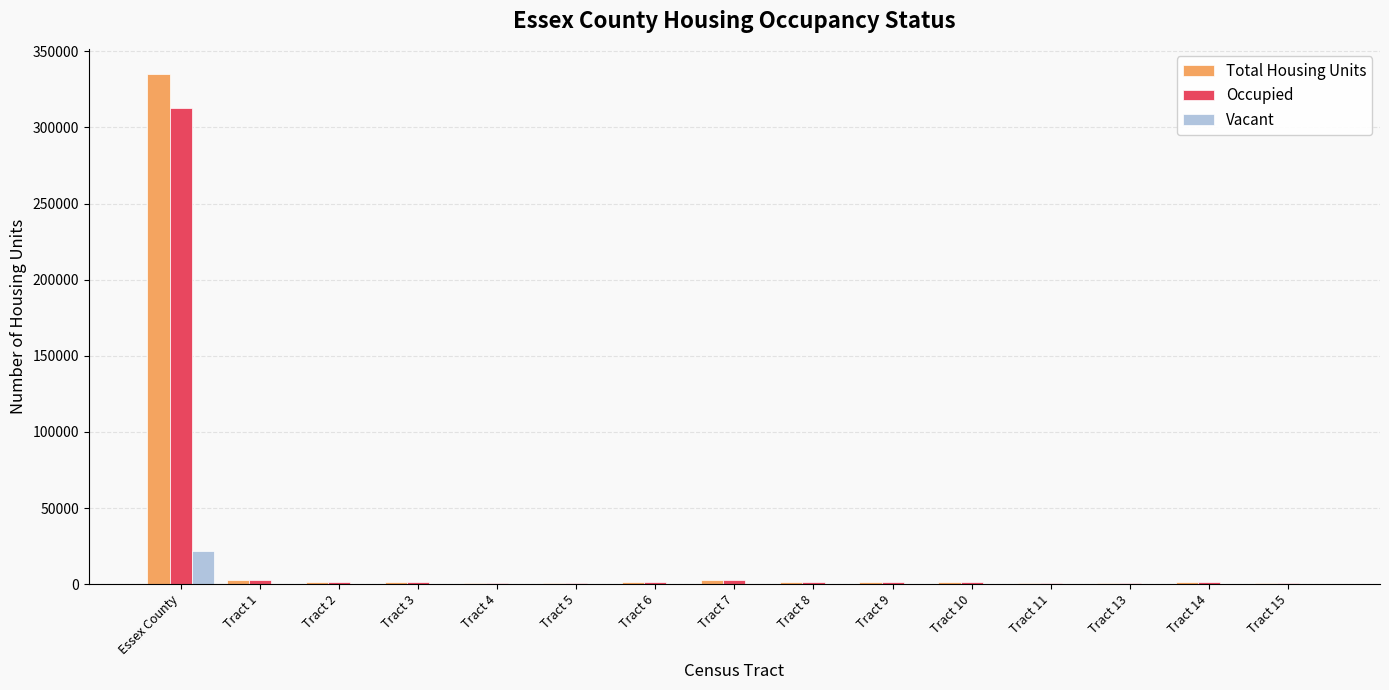

Which series has the widest spread of values?

Total Housing Units